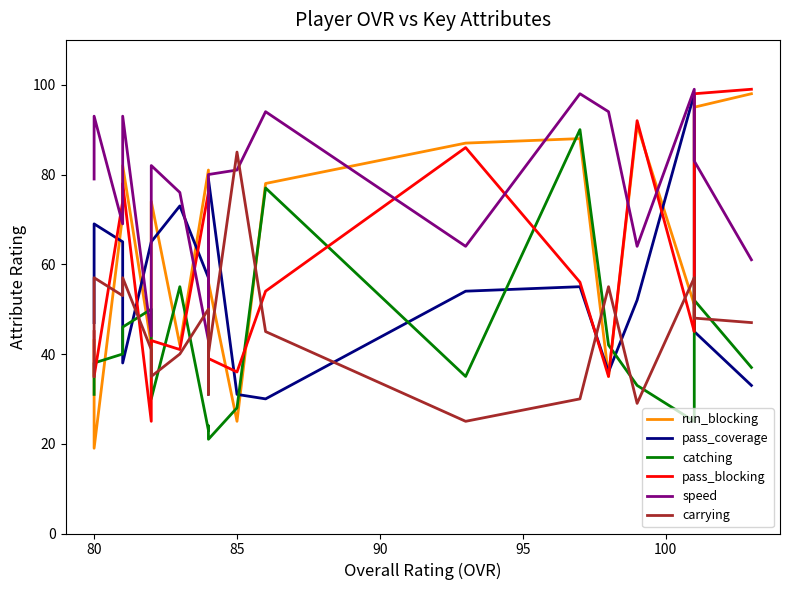

Which series ends up on top after the final intersection of carrying and pass_blocking?

pass_blocking